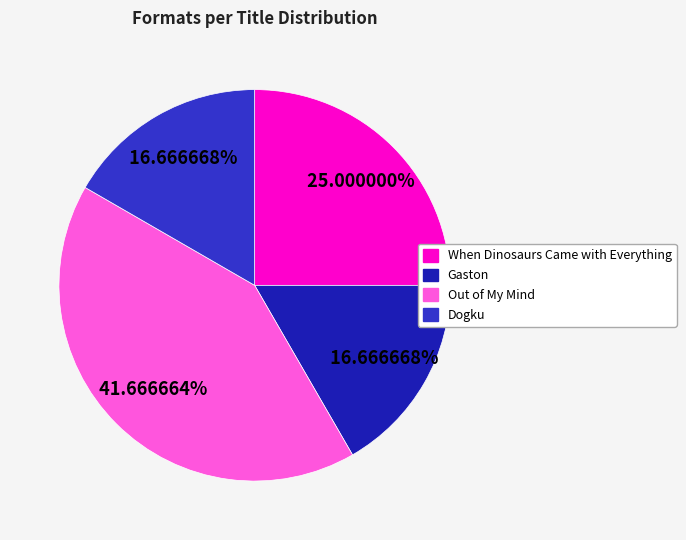

Which category has the smallest portion of the pie?

Gaston